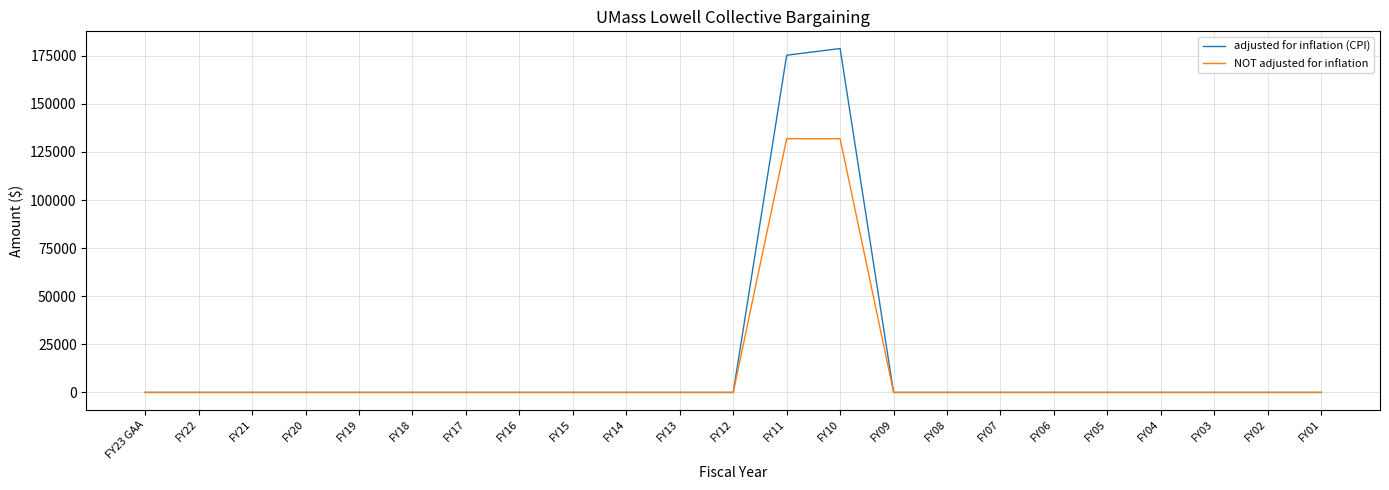

What is the greatest value displayed?

178718